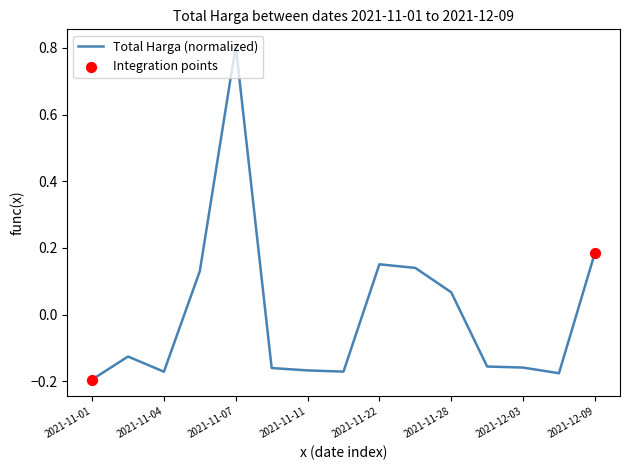

What is the difference between the maximum and minimum values?

1.0